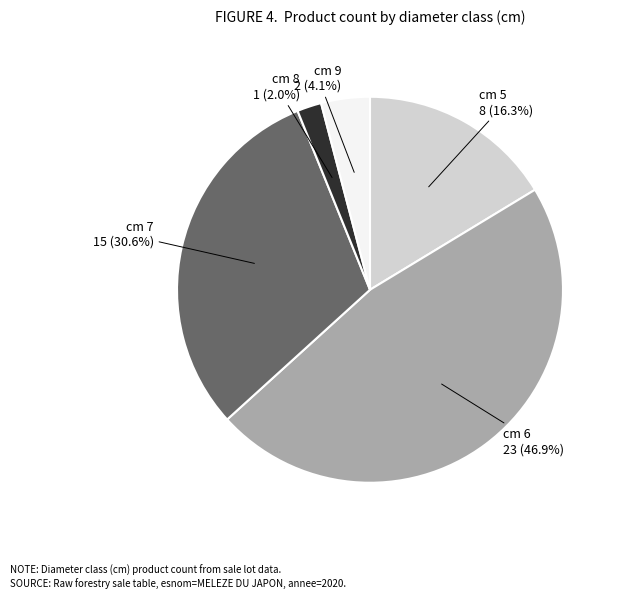

Is there any slice that represents more than half of the pie?

No